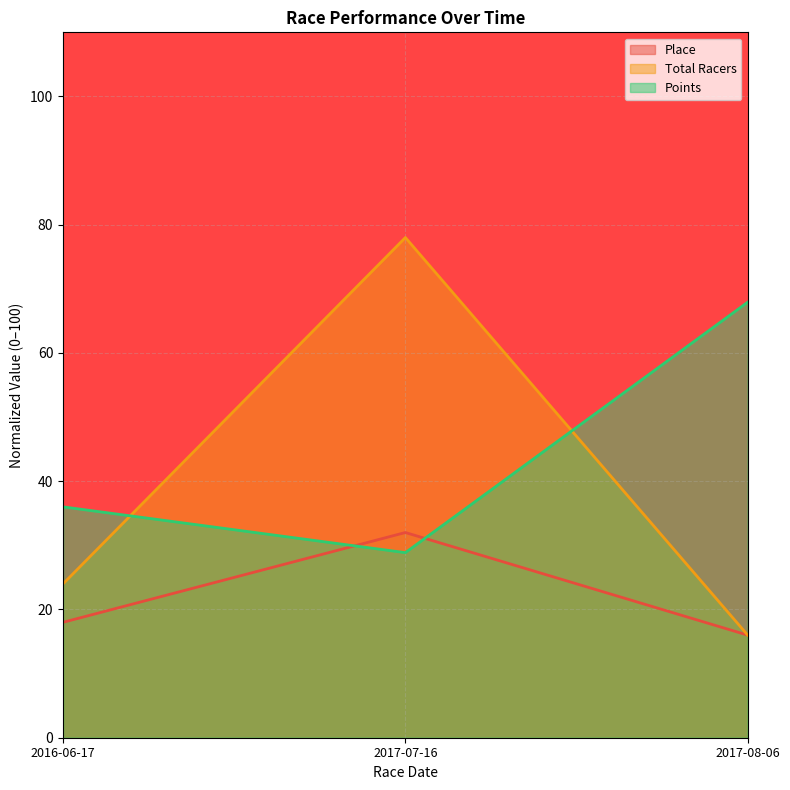

What is the difference between the highest and lowest values at 2016-06-17?

18.0